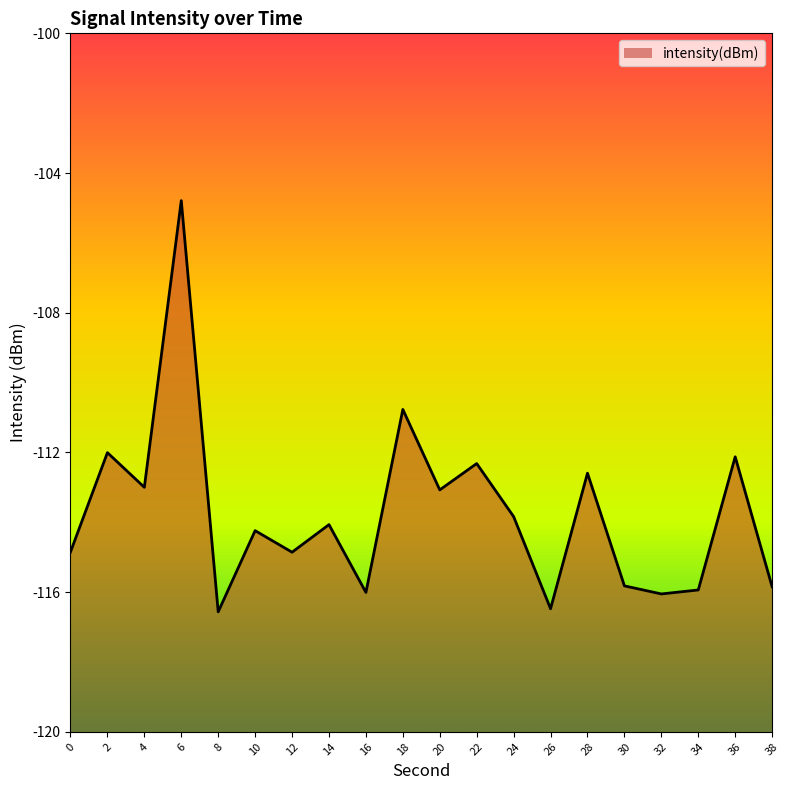

Rank the categories by value from highest to lowest.

6, 18, 2, 36, 22, 28, 4, 20, 24, 14, 10, 0, 12, 30, 38, 34, 16, 32, 26, 8